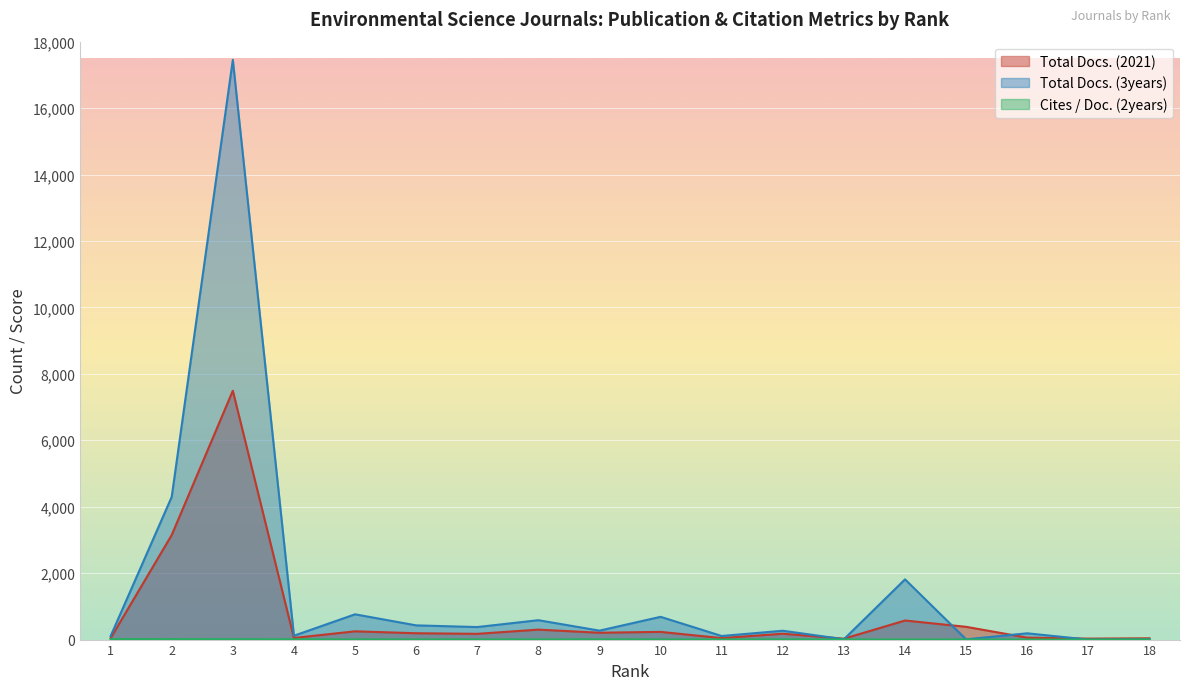

What is the average value of the Cites / Doc. (2years) series?

5.2